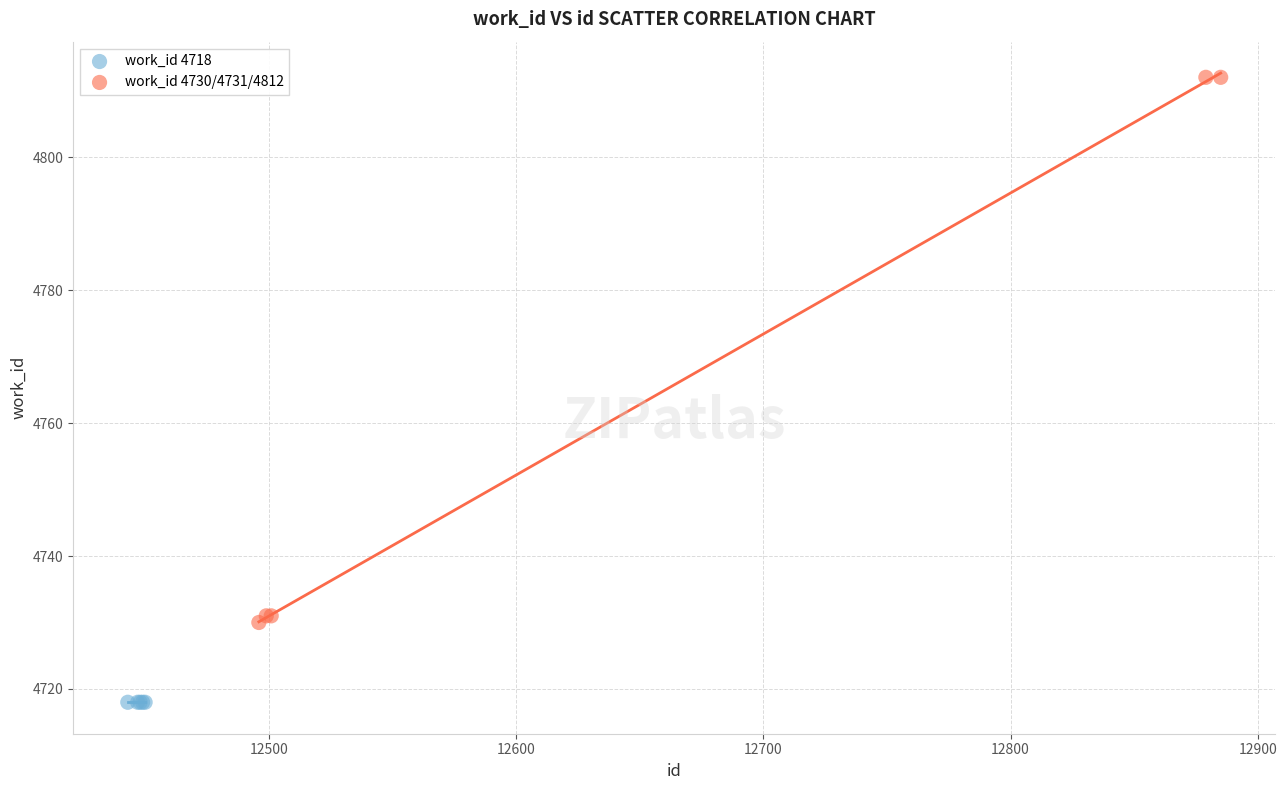

What are all the series names shown in the legend?

work_id 4718, work_id 4730/4731/4812